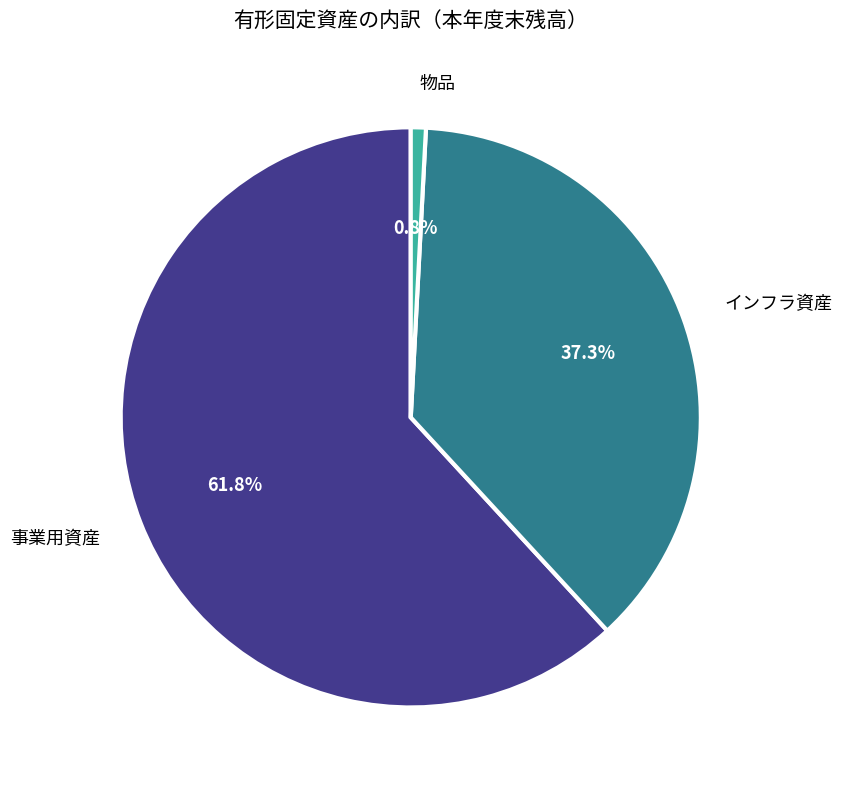

Does any single category account for the majority?

Yes